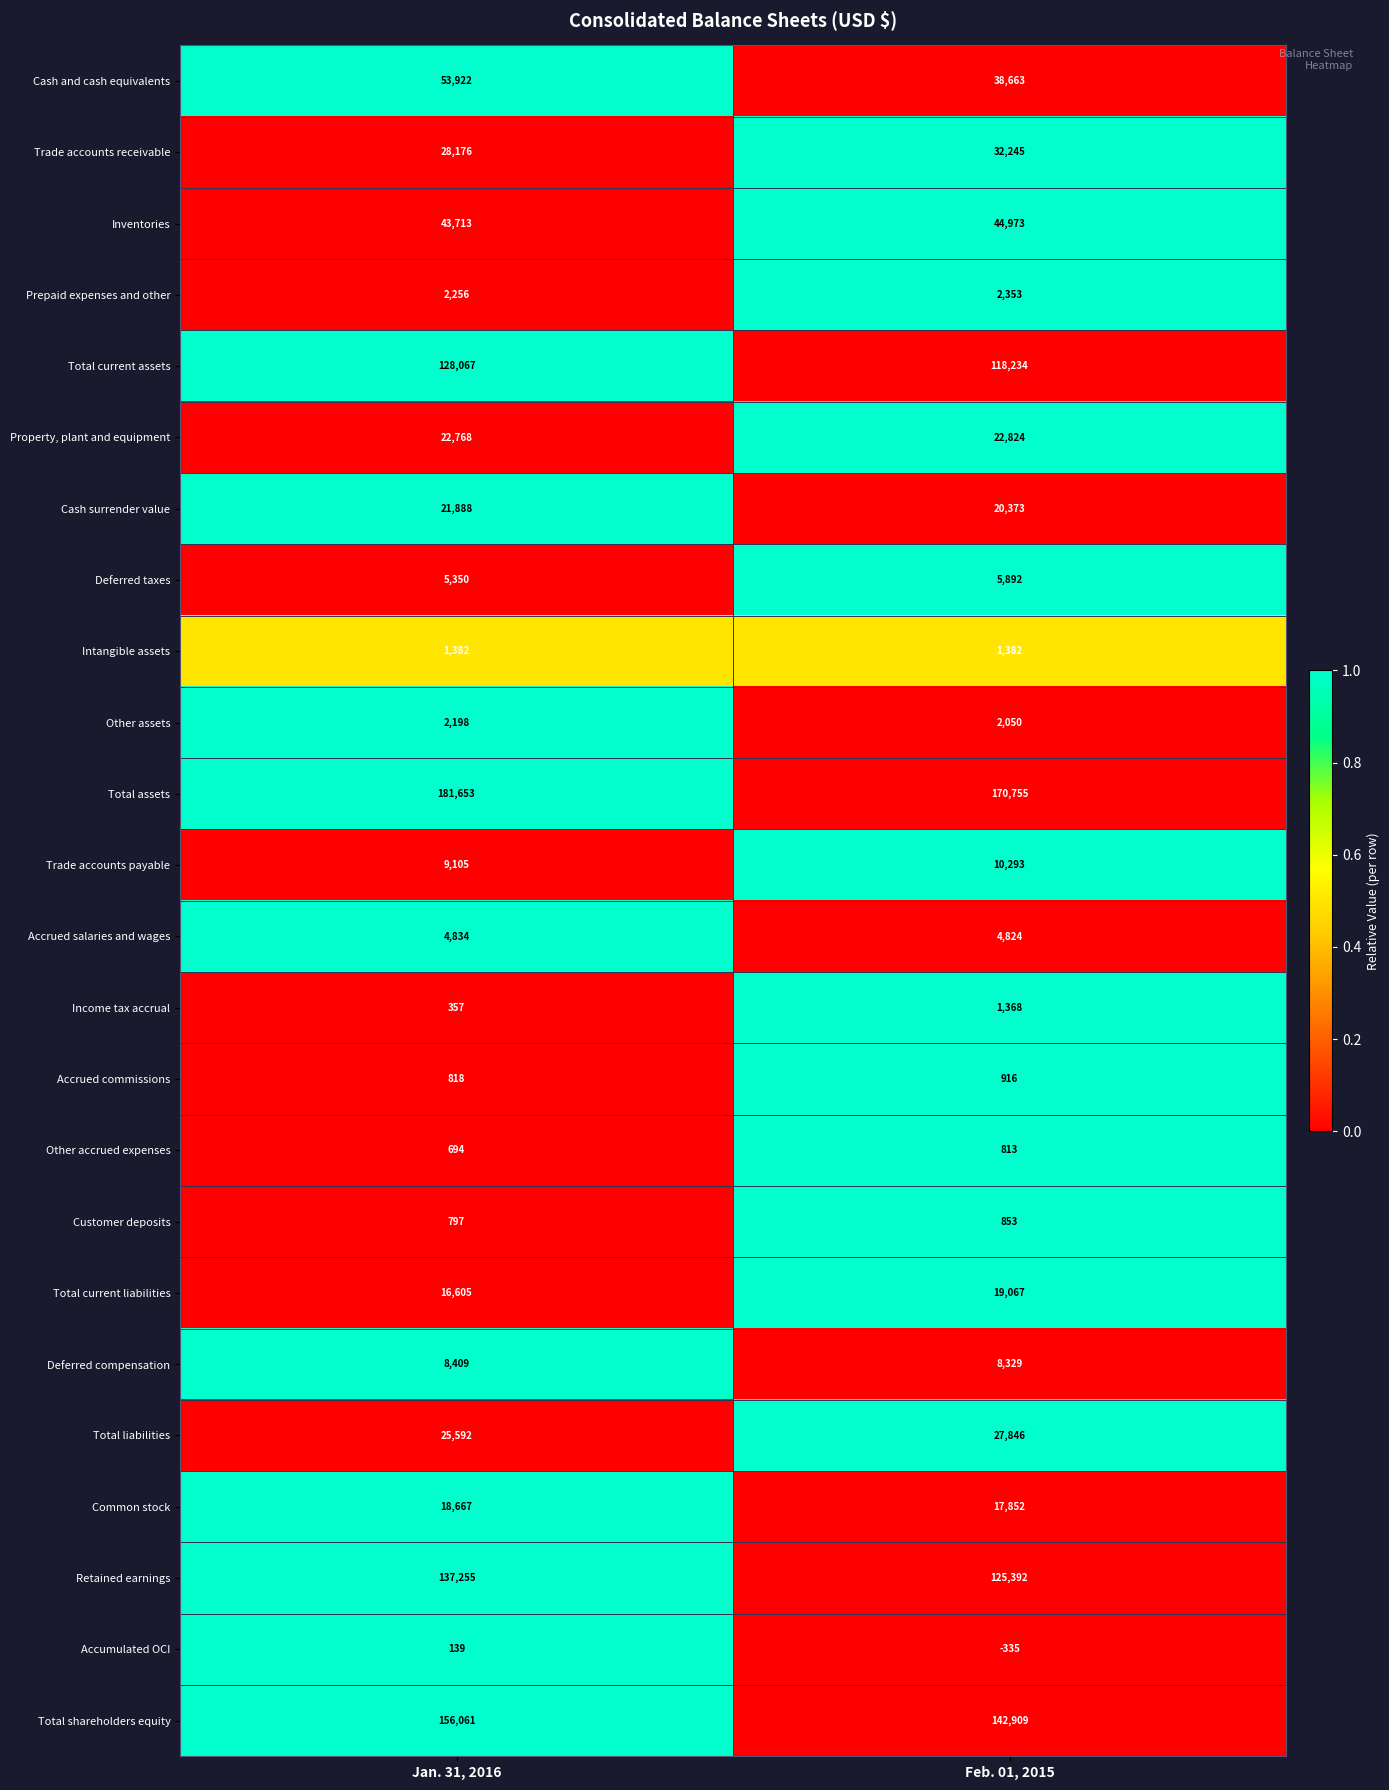

Which series has the widest spread of values?

Cash and cash equivalents